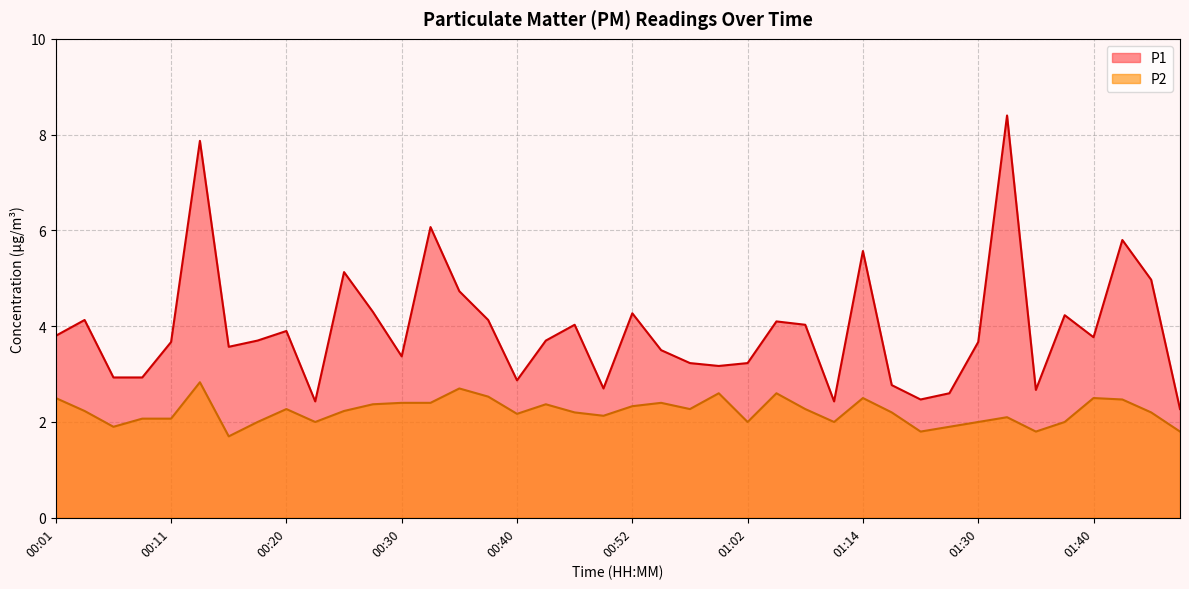

True or false: P2 has more than 2 points higher than both neighbors.

True